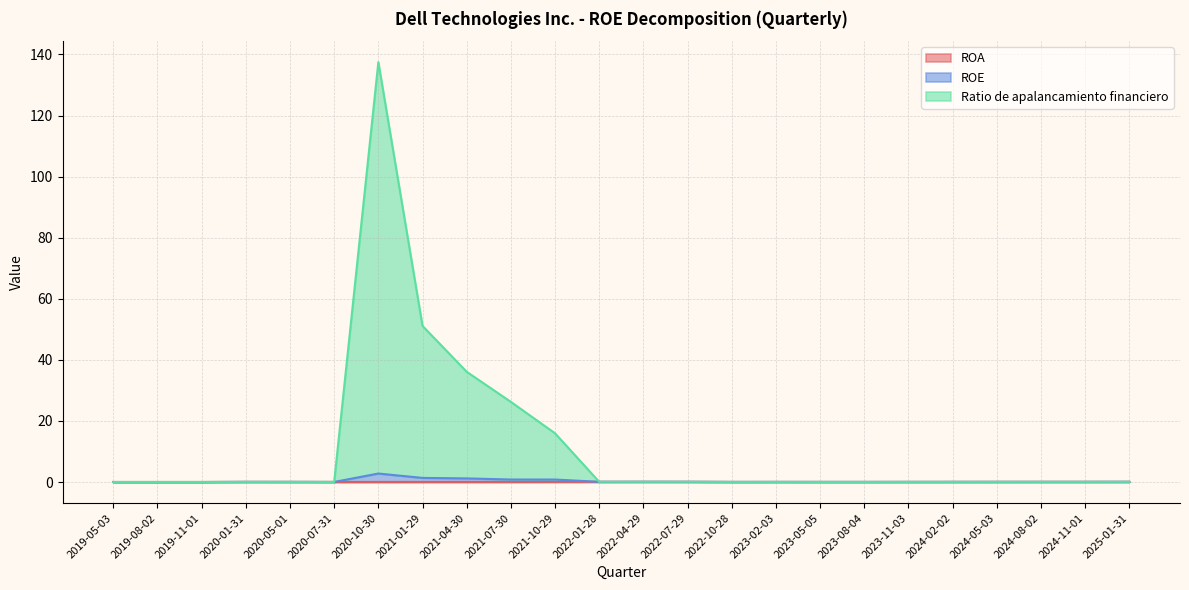

What are all the series names shown in the legend?

ROA, ROE, Ratio de apalancamiento financiero